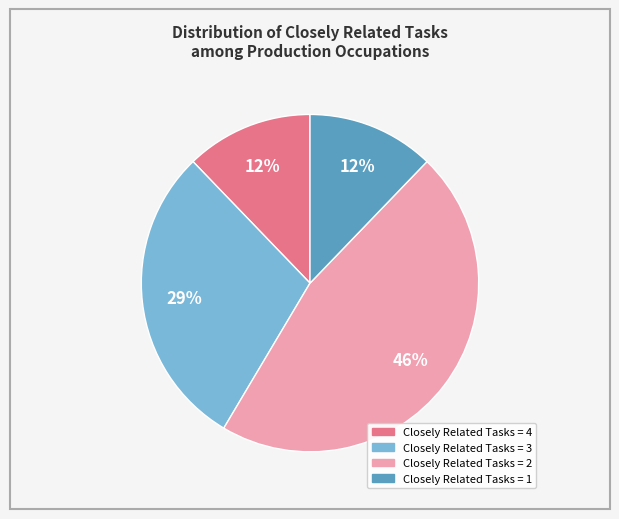

Is there any slice that represents more than half of the pie?

No